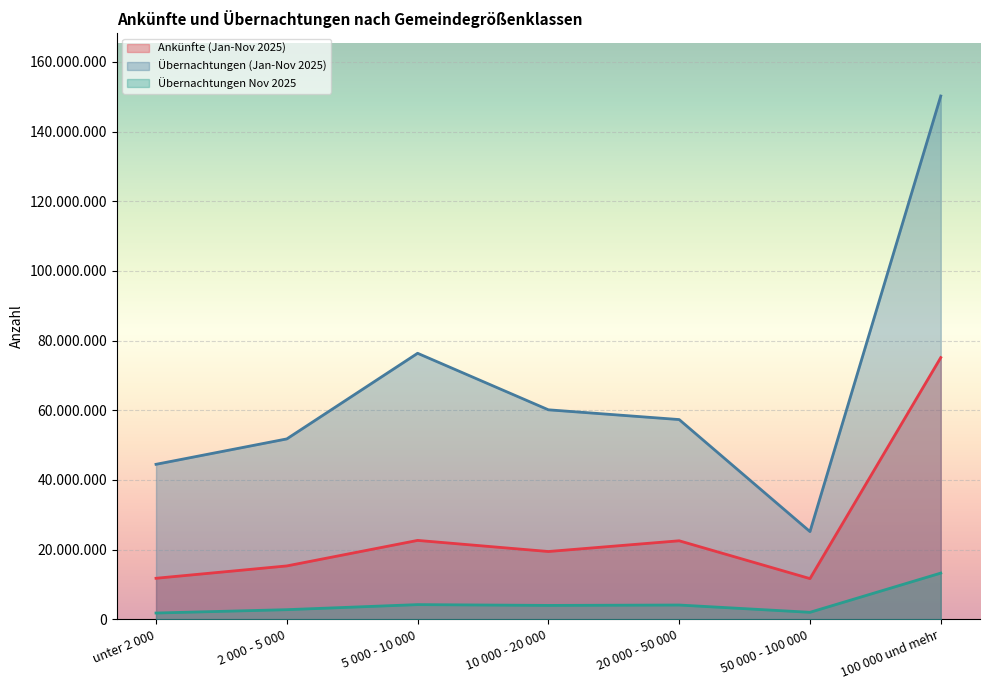

Rank the series at 10 000 - 20 000 from highest to lowest value.

Übernachtungen (Jan-Nov 2025), Ankünfte (Jan-Nov 2025), Übernachtungen Nov 2025